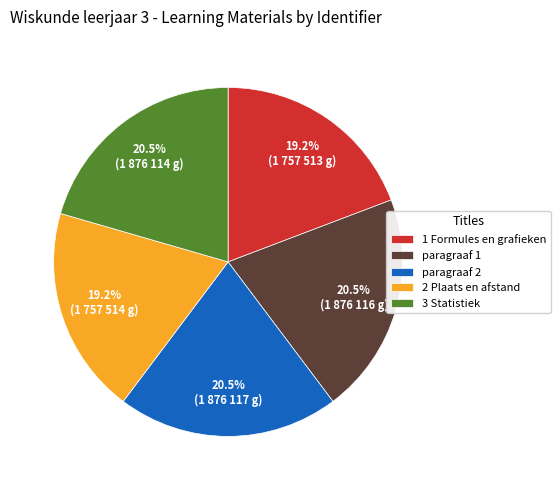

Count the number of slices in the pie.

5